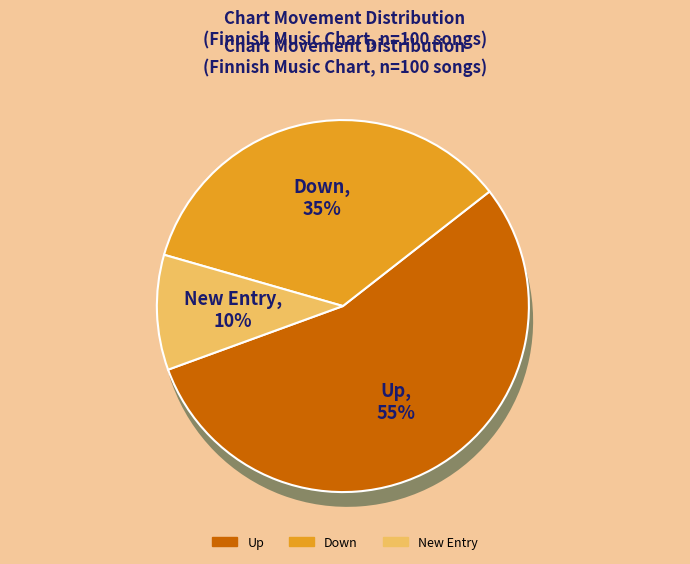

What is the total percentage of up and down?

90.0%